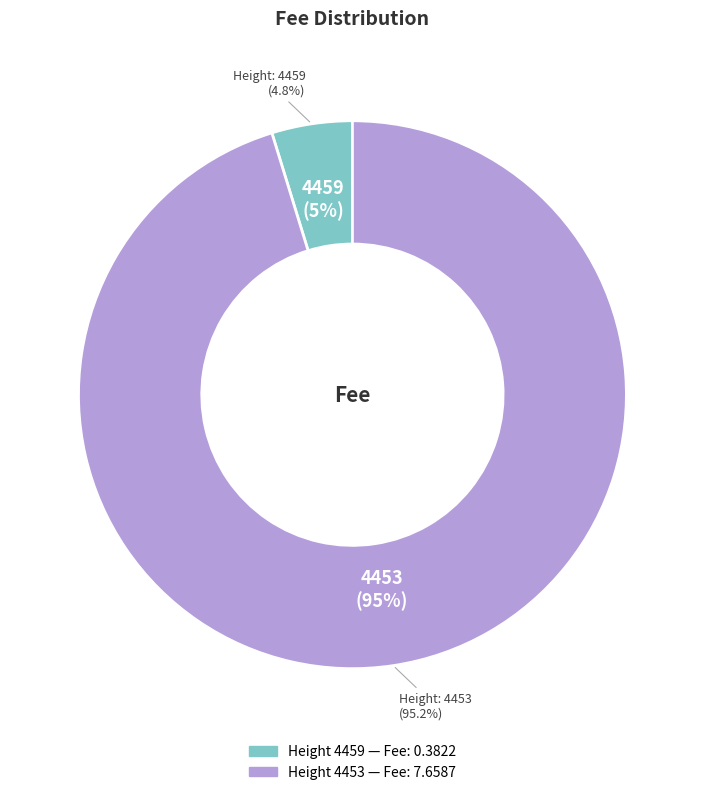

To the nearest percent, what percentage of the pie is 4459?

5%